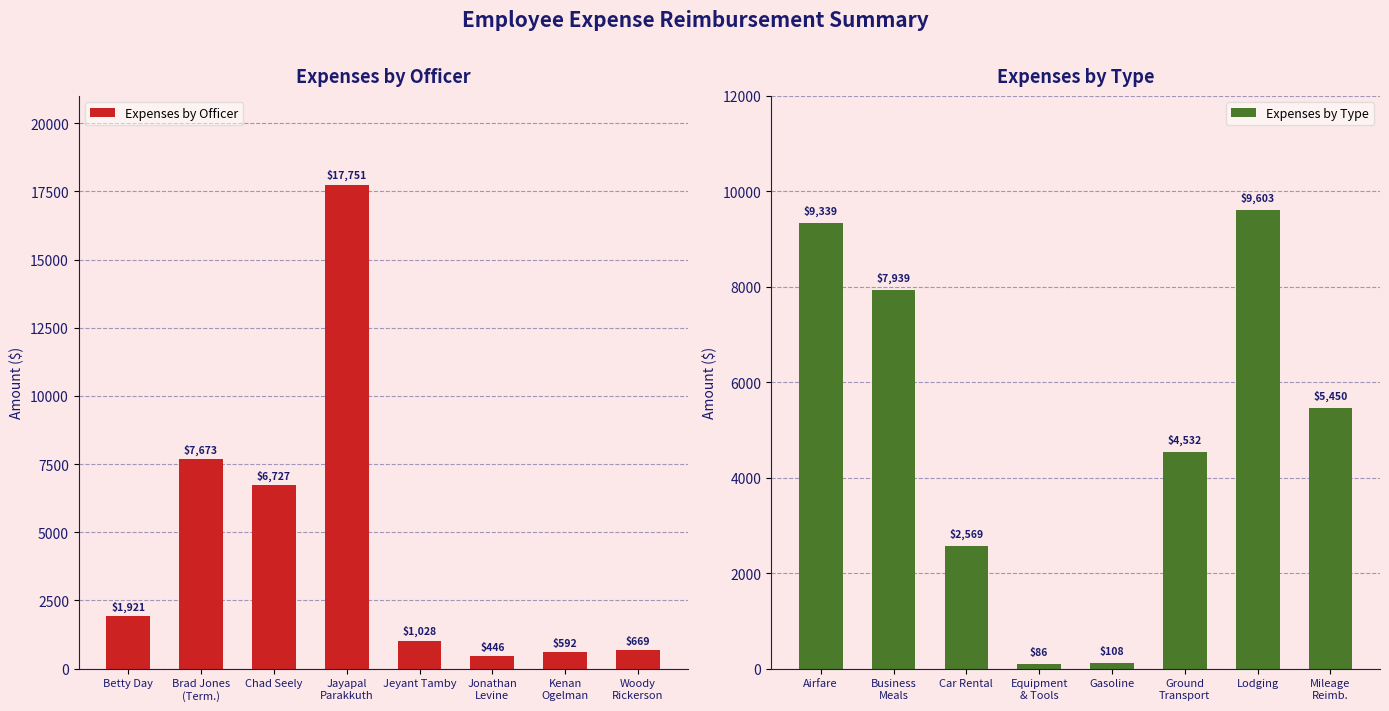

How many groups of bars are there?

8